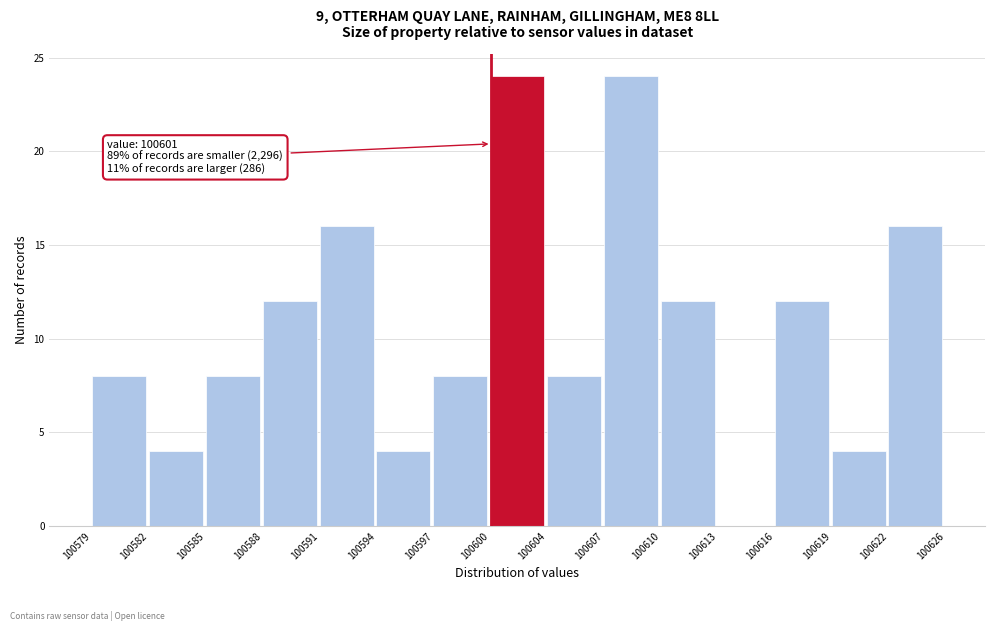

Reading left to right, list all the values displayed in this chart.

100579=8	100582=4	100585=8	100588=12	100591=16	100594=4	100597=8	100600=24	100604=8	100607=24	100610=12	100613=0	100616=12	100619=4	100622=16